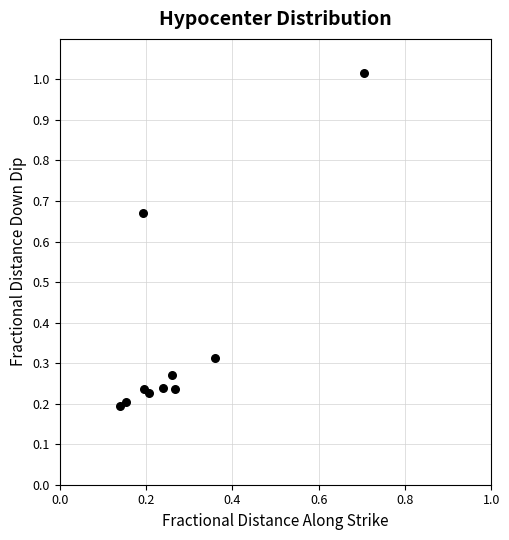

What is the range of Y values (max minus min)?

0.8